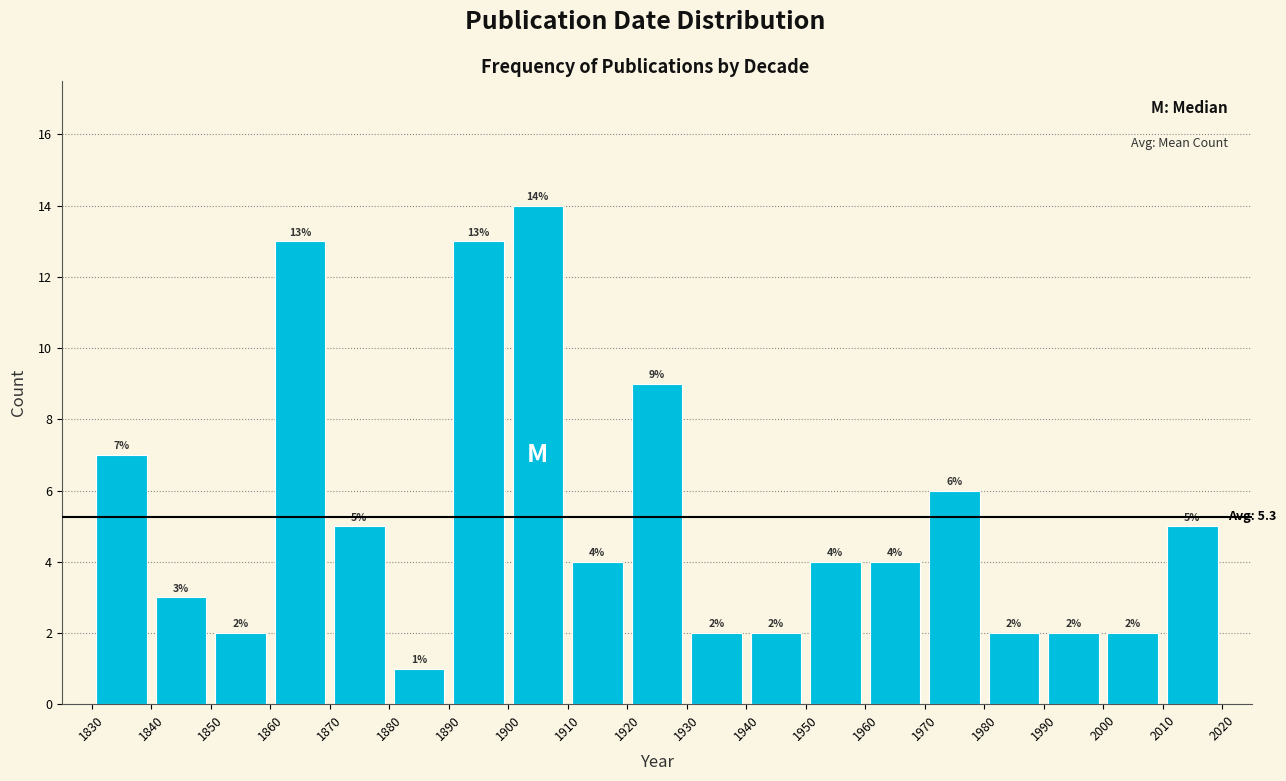

Reading left to right, transcribe this chart: for each bar, give the range it covers on the x-axis and its height.

1830 to 1840: 7
1840 to 1850: 3
1850 to 1860: 2
1860 to 1870: 13
1870 to 1880: 5
1880 to 1890: 1
1890 to 1900: 13
1900 to 1910: 14
1910 to 1920: 4
1920 to 1930: 9
1930 to 1940: 2
1940 to 1950: 2
1950 to 1960: 4
1960 to 1970: 4
1970 to 1980: 6
1980 to 1990: 2
1990 to 2000: 2
2000 to 2010: 2
2010 to 2020: 5